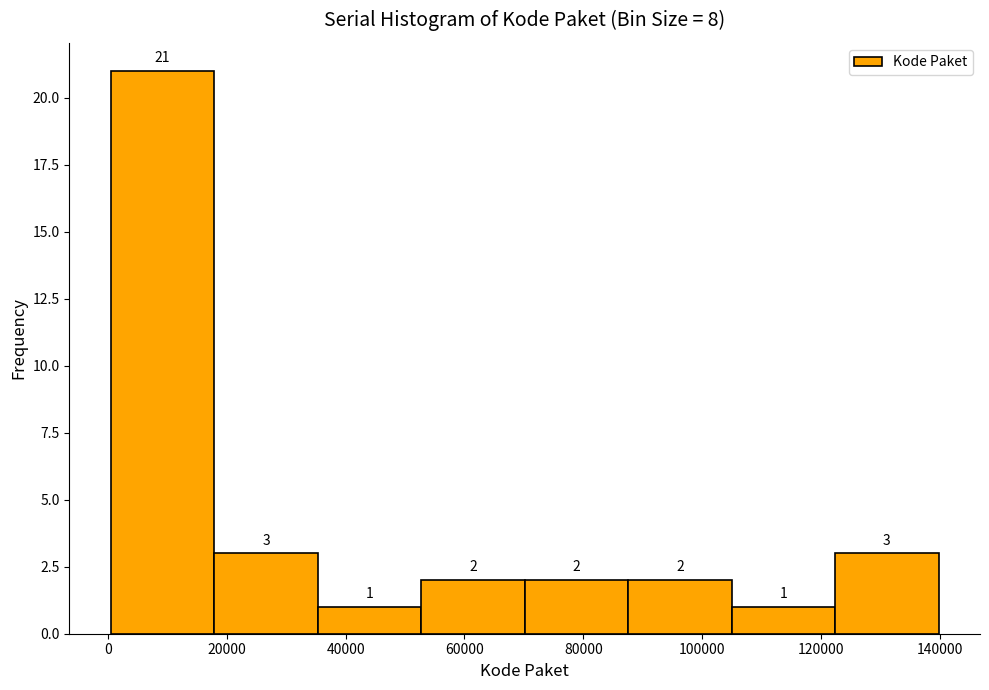

Reading left to right, list every bar in this chart as the range it spans on the x-axis followed by its height. The bar edges are not printed on the chart, so give them approximately, as read against the axis.

0 to 18000: 21
18000 to 36000: 3
36000 to 52000: 1
52000 to 70000: 2
70000 to 88000: 2
88000 to 104000: 2
104000 to 122000: 1
122000 to 140000: 3